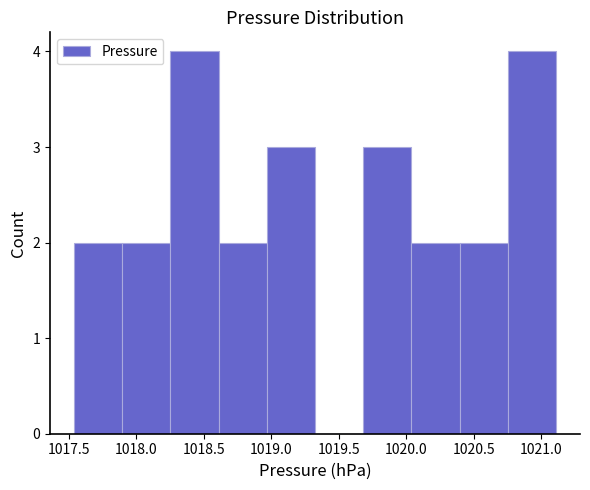

Reading left to right, list every bar in this chart as the range it spans on the x-axis followed by its height. Neither the bar edges nor the heights are printed on the chart, so give them approximately, as read against the axes.

1017.55 to 1017.90: 2
1017.90 to 1018.25: 2
1018.25 to 1018.60: 4
1018.60 to 1018.95: 2
1018.95 to 1019.35: 3
1019.35 to 1019.70: 0
1019.70 to 1020.05: 3
1020.05 to 1020.40: 2
1020.40 to 1020.75: 2
1020.75 to 1021.10: 4